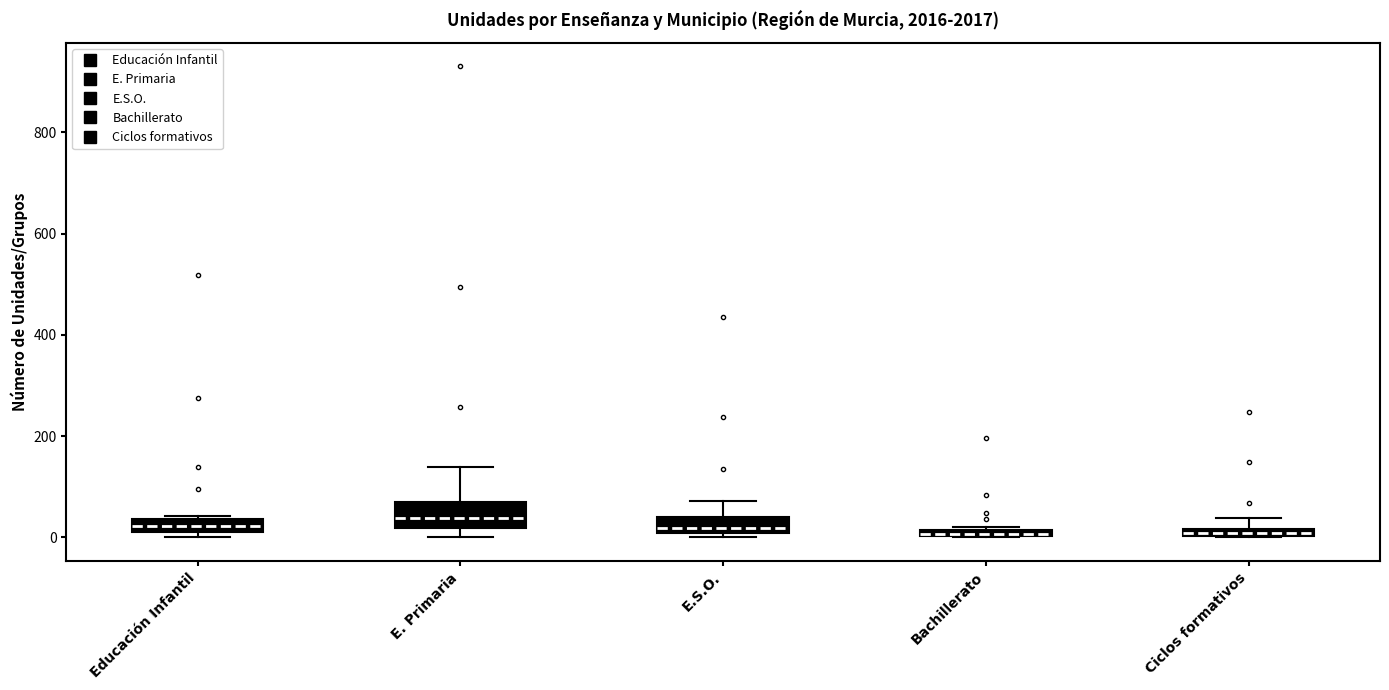

Comparing the boxes themselves (not the whiskers), which one is the tallest?

E. Primaria